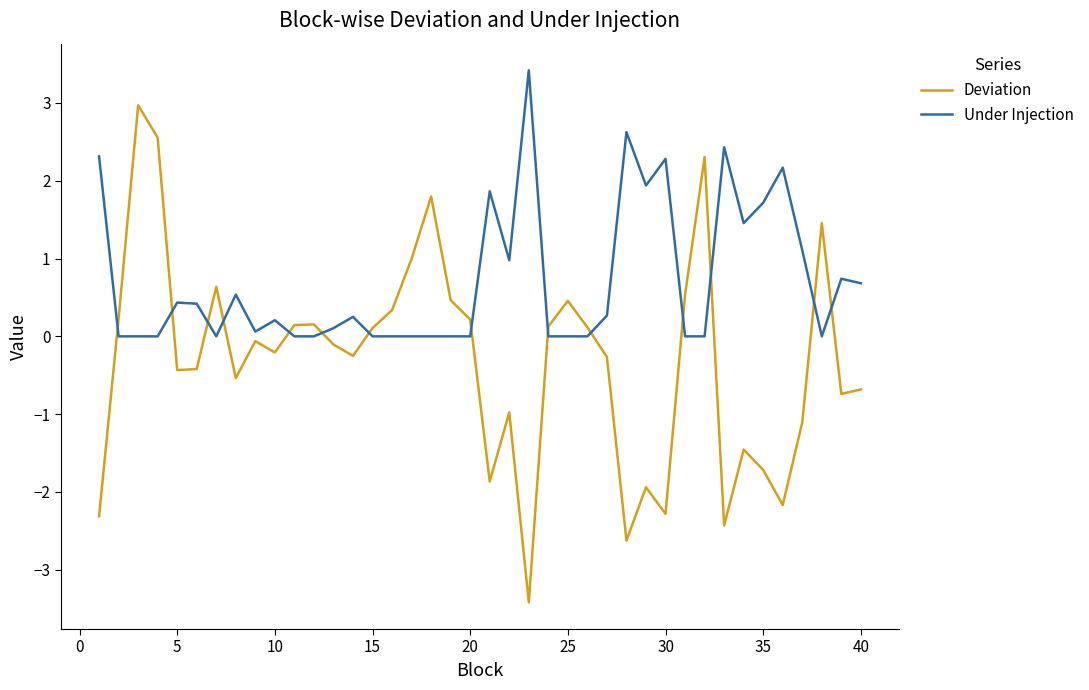

List the series in order of their peak value, lowest first.

Deviation, Under Injection